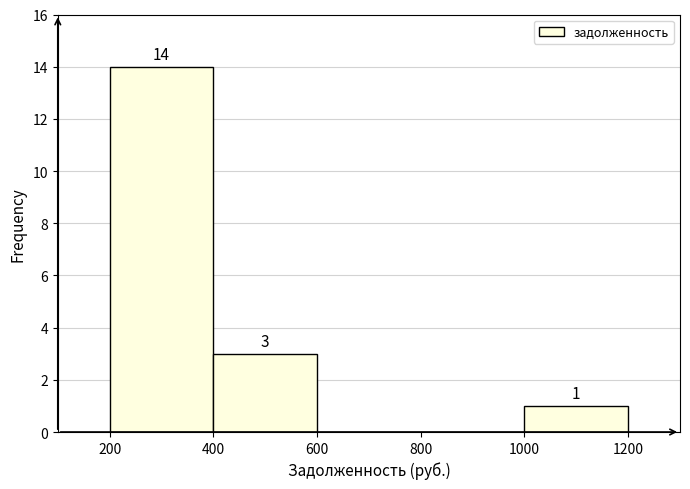

Which range on the x-axis has the tallest bar?

200 to 400